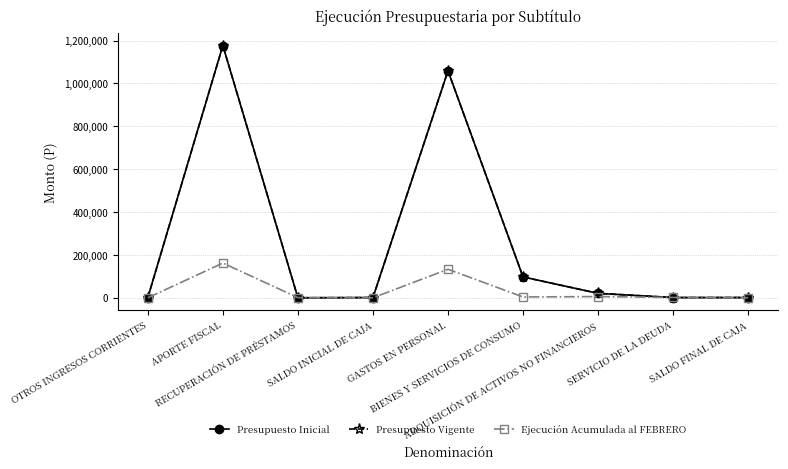

What is the maximum value shown in the chart?

1176488